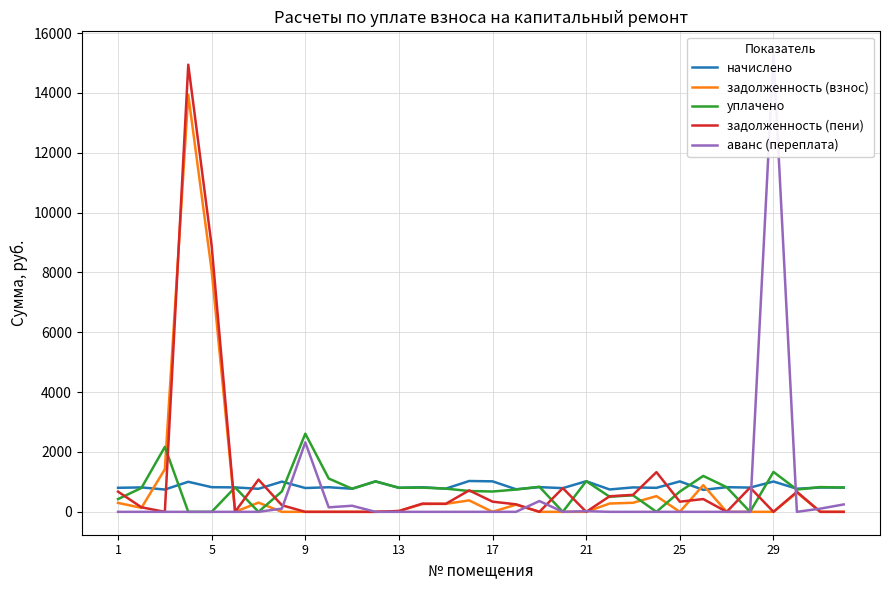

Reading left to right, list all the values displayed in this chart.

начислено: 803.5	816.5	745.9	1004.4	824.0	816.5	770.0	1010.0	796.1	822.1	771.9	1017.4	803.5	822.1	775.6	1030.4	1019.3	755.2	825.8	792.4	1023.0	747.7	816.5	801.7	1017.4	734.7	824.0	811.0	1013.7	771.9	812.8	811.0
задолженность (взнос): 298.4	133.5	1424.3	13939.8	8060.1	0.0	308.2	0.0	0.0	0.0	0.0	0.0	27.8	261.7	267.4	382.6	0.0	240.3	0.0	0.0	0.0	277.6	303.2	524.9	0.0	892.9	0.0	0.0	0.0	643.2	0.0	0.0
уплачено: 426.7	797.9	2170.2	0.0	0.0	816.5	0.0	683.2	2611.7	1113.5	771.9	1017.4	803.5	809.7	775.6	696.1	679.5	743.8	838.9	0.0	1024.9	505.1	551.6	0.0	678.3	1200.4	824.0	0.0	1333.9	744.6	827.7	811.0
задолженность (пени): 675.1	152.1	0.0	14944.2	8884.1	0.0	1078.3	219.9	0.0	0.0	0.0	0.0	27.8	274.0	267.4	716.9	339.8	251.7	0.0	792.4	0.0	520.2	568.1	1326.6	339.1	427.2	0.0	811.0	0.0	670.5	0.0	0.0
аванс (переплата): 0.0	0.0	0.0	0.0	0.0	0.0	0.0	106.8	2322.4	150.6	203.5	0.0	0.0	0.0	0.0	0.0	0.0	0.0	360.6	0.0	21.6	0.0	0.0	0.0	0.0	0.0	0.0	0.0	15294.0	0.0	106.8	247.7